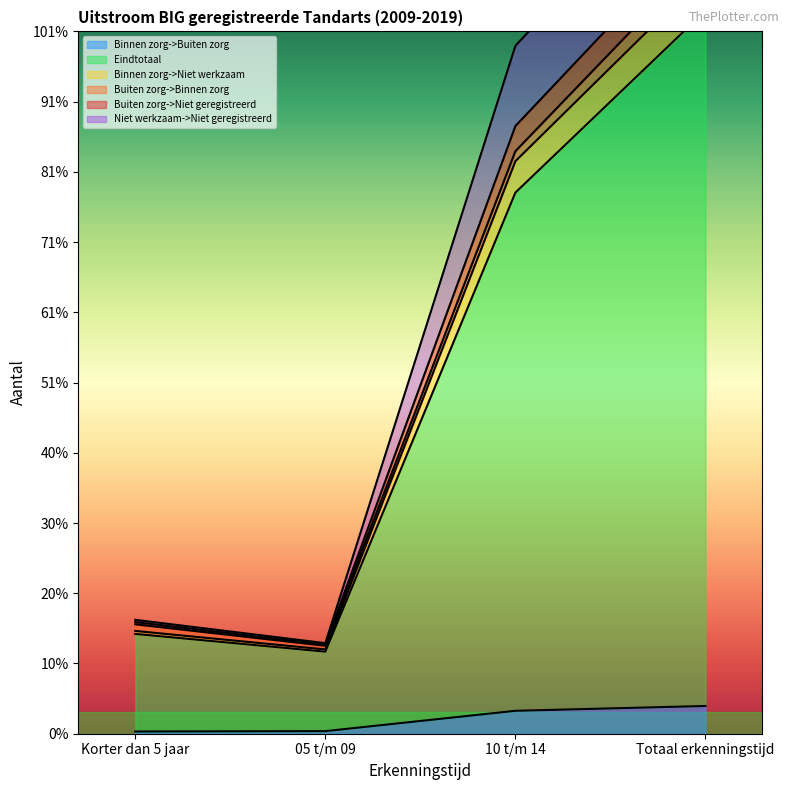

What is the difference between the maximum and minimum values in the Eindtotaal series?

9360